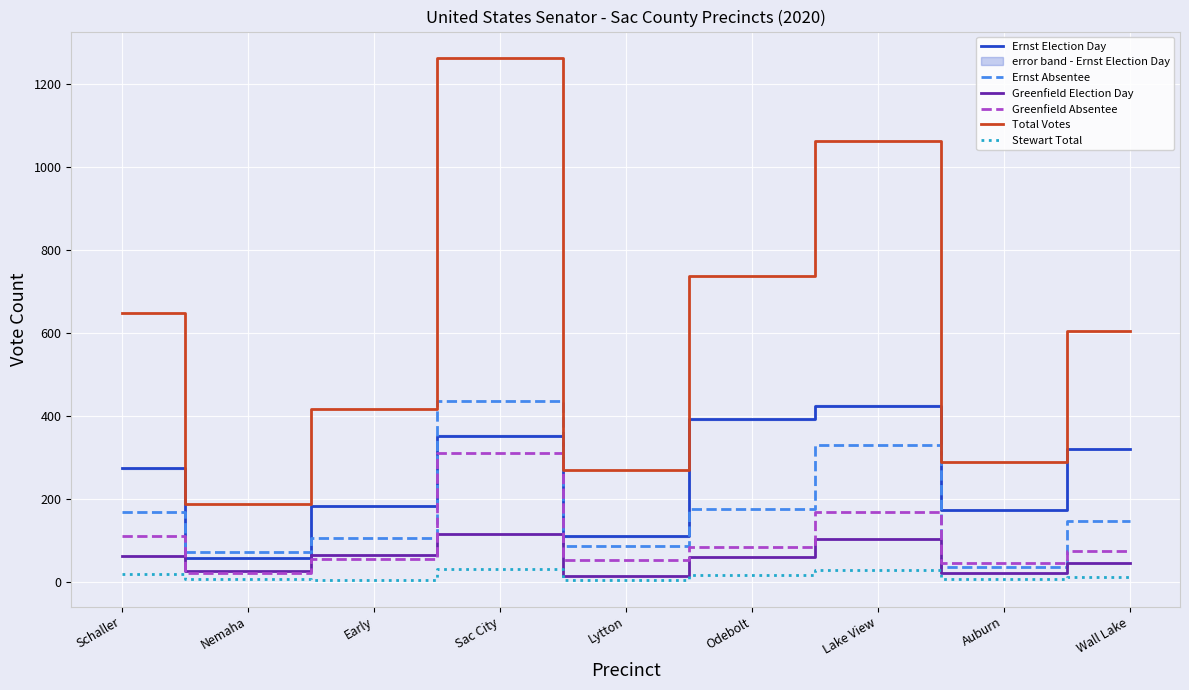

Which series has the largest total across all categories?

Total Votes